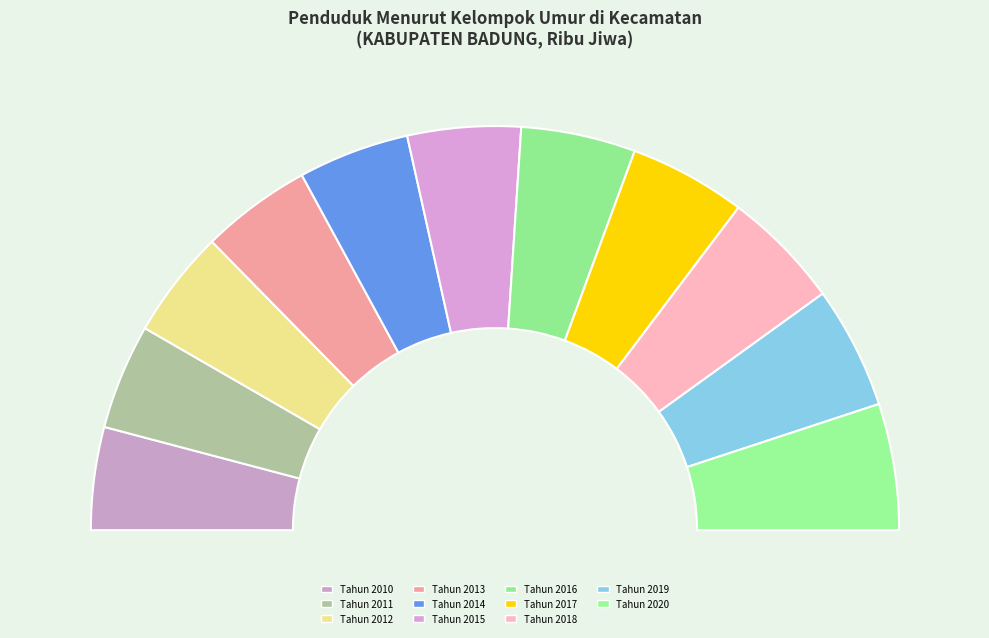

What percentage is the Tahun 2012 slice, to the nearest percent?

9%